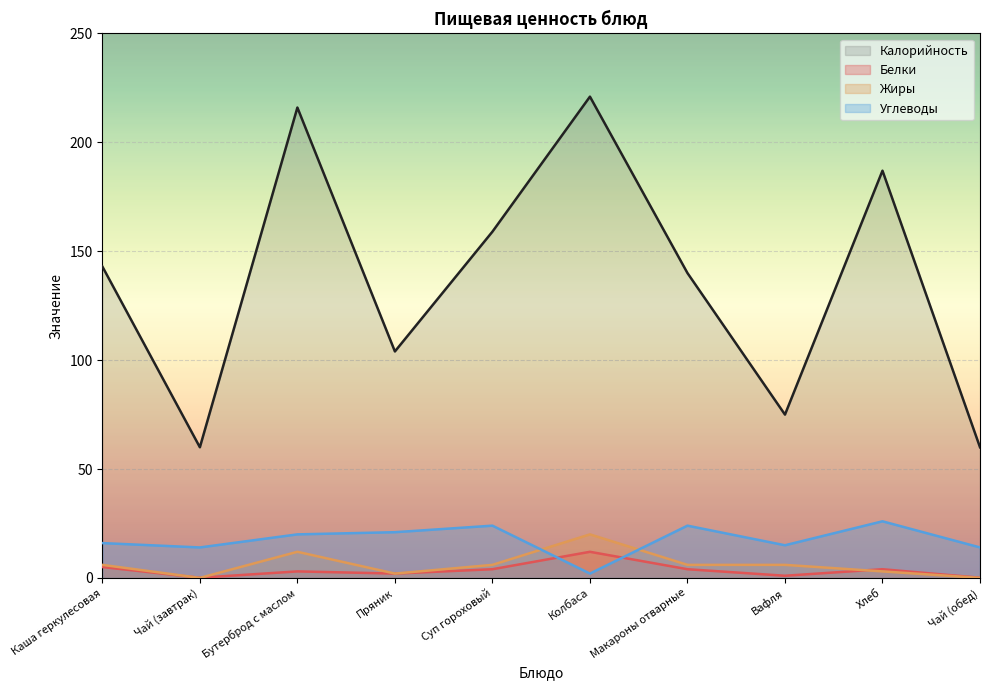

What is the value of the Калорийность point at the 6th from the left?

221.0